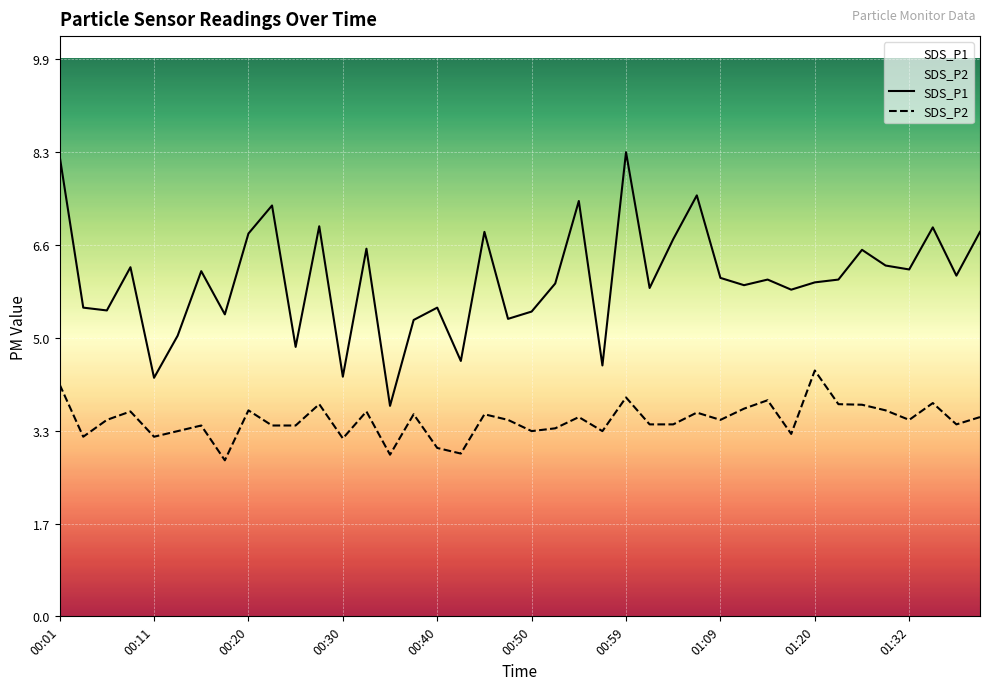

Which series has the largest total across all categories?

SDS_P1